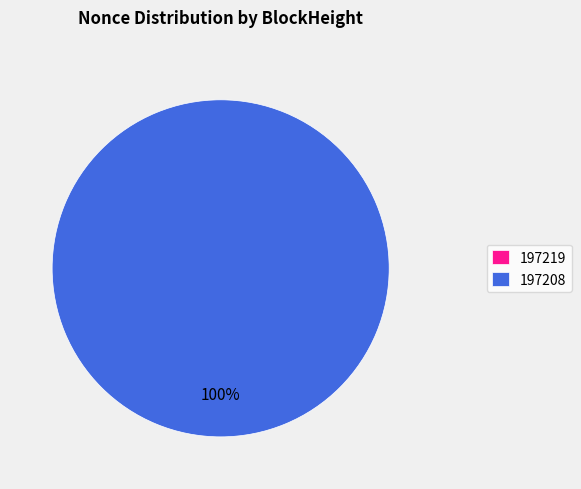

What is the largest slice in the pie chart?

197208